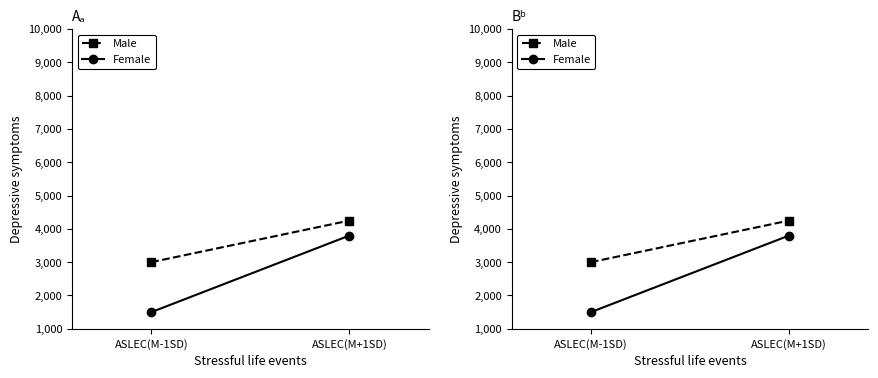

What is the spread (max minus min) of values at ASLEC(M-1SD)?

1500